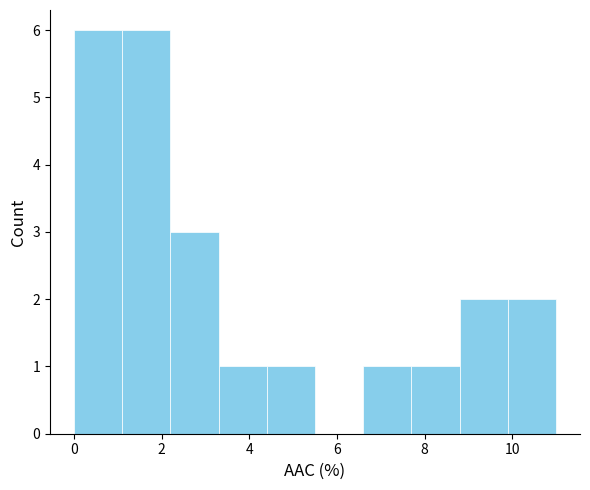

Reading left to right, transcribe this chart: for each bar, give the range it covers on the x-axis and its height. Neither the bar edges nor the heights are printed on the chart, so give them approximately, as read against the axes.

0.0 to 1.0: 6
1.0 to 2.2: 6
2.2 to 3.2: 3
3.2 to 4.4: 1
4.4 to 5.4: 1
5.4 to 6.6: 0
6.6 to 7.6: 1
7.6 to 8.8: 1
8.8 to 9.8: 2
9.8 to 11.0: 2